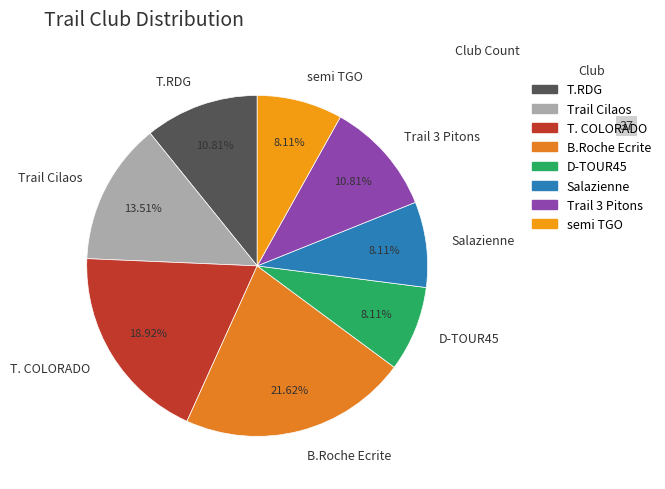

Which slice is the largest?

B.Roche Ecrite